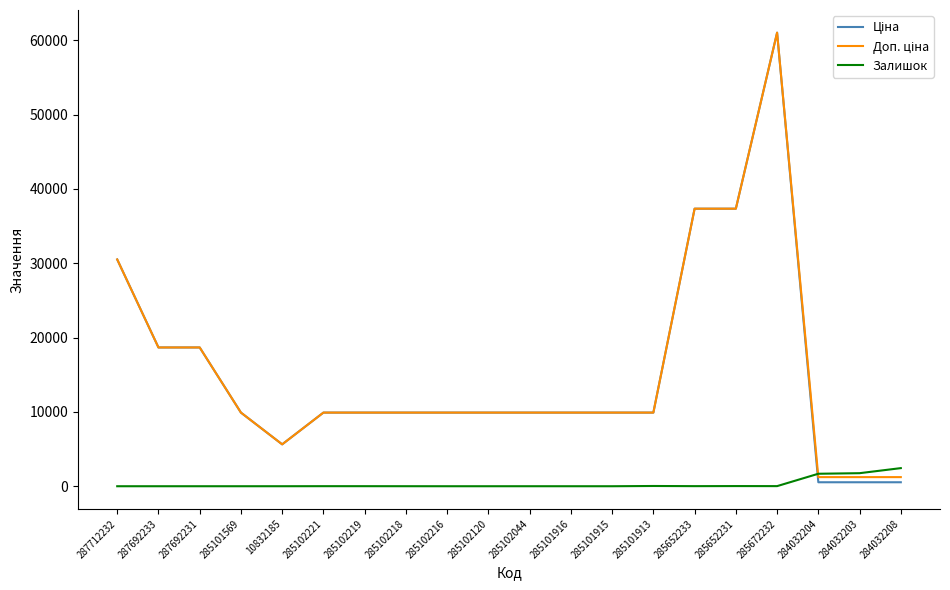

What is the greatest value displayed?

61024.7